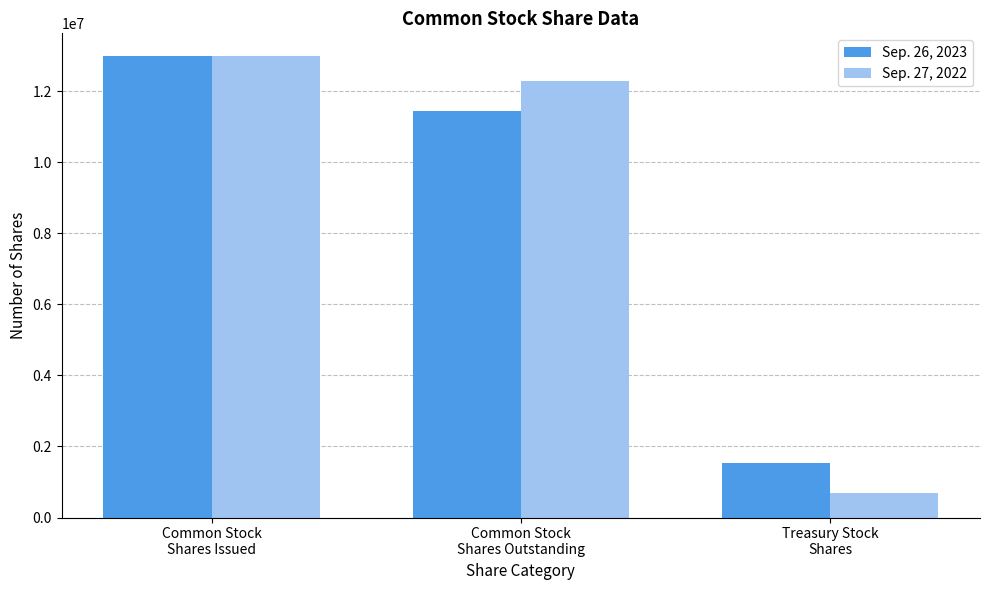

At which label does Sep. 26, 2023 first exceed 11446587?

Common Stock
Shares Issued